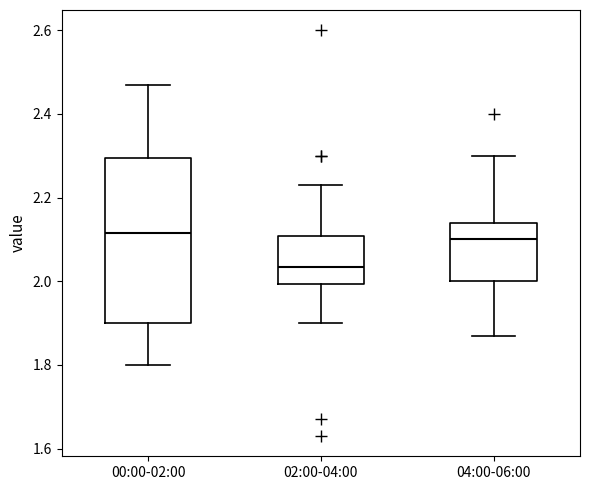

Where does the median line of the box for 04:00-06:00 sit on the y-axis? The values are not printed on the chart, so give them approximately, as read against the axis.

2.10